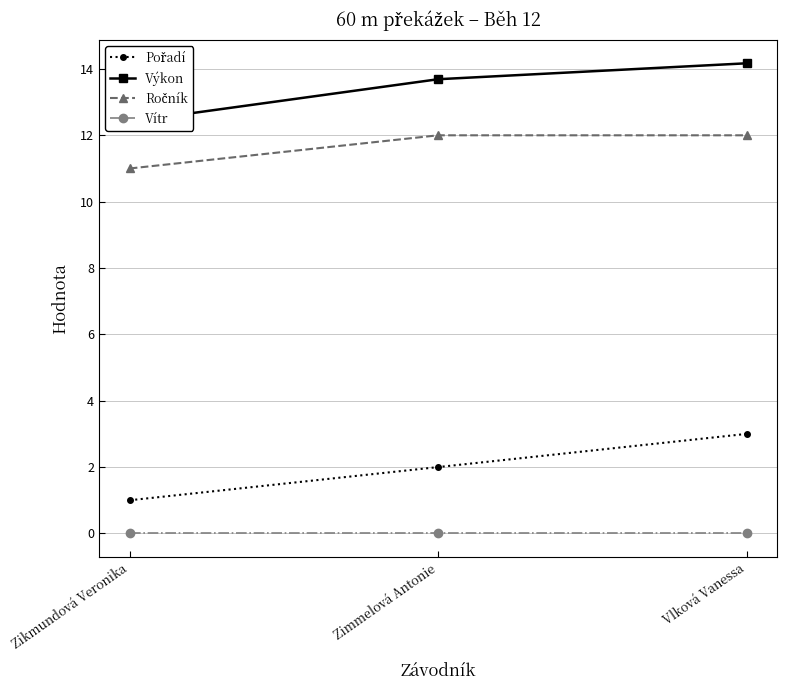

How many data points does each series have?

3